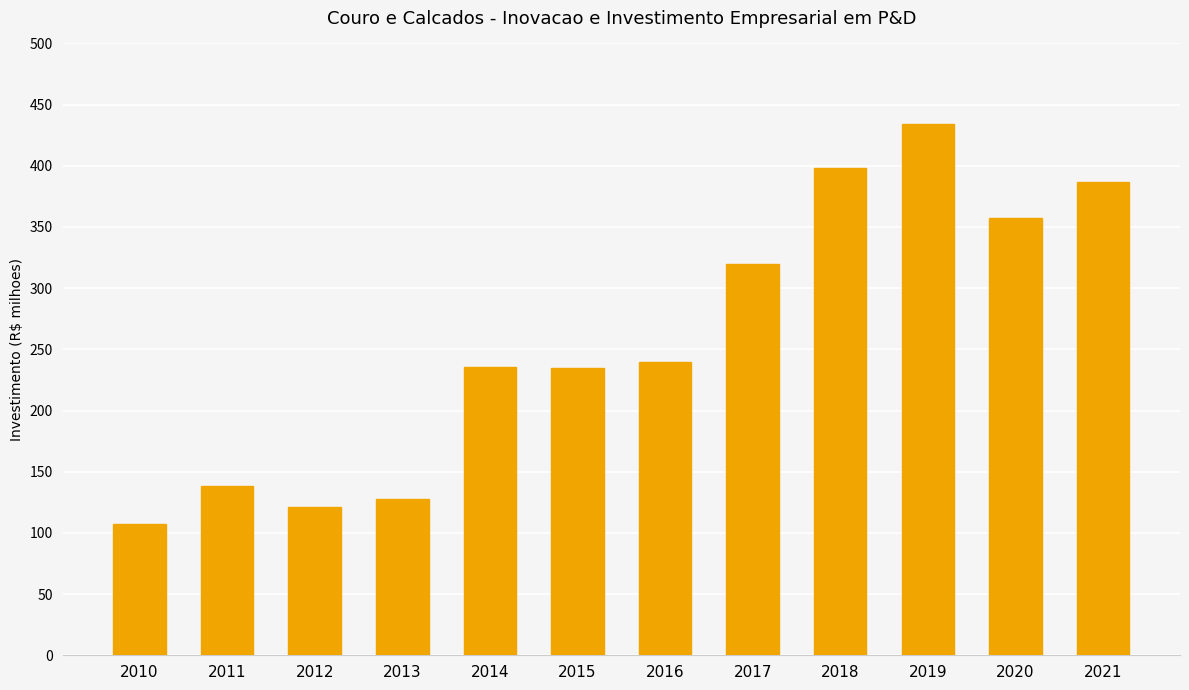

True or false: the data shows 52.9 at 2016.

False